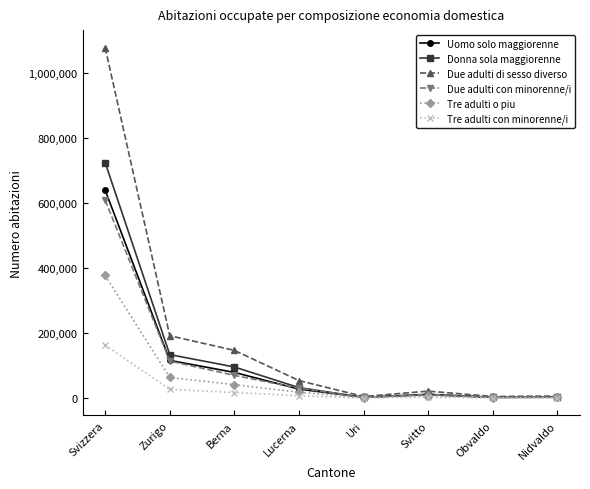

Rank the series by their maximum value, from lowest to highest.

Tre adulti con minorenne/i, Tre adulti o piu, Due adulti con minorenne/i, Uomo solo maggiorenne, Donna sola maggiorenne, Due adulti di sesso diverso